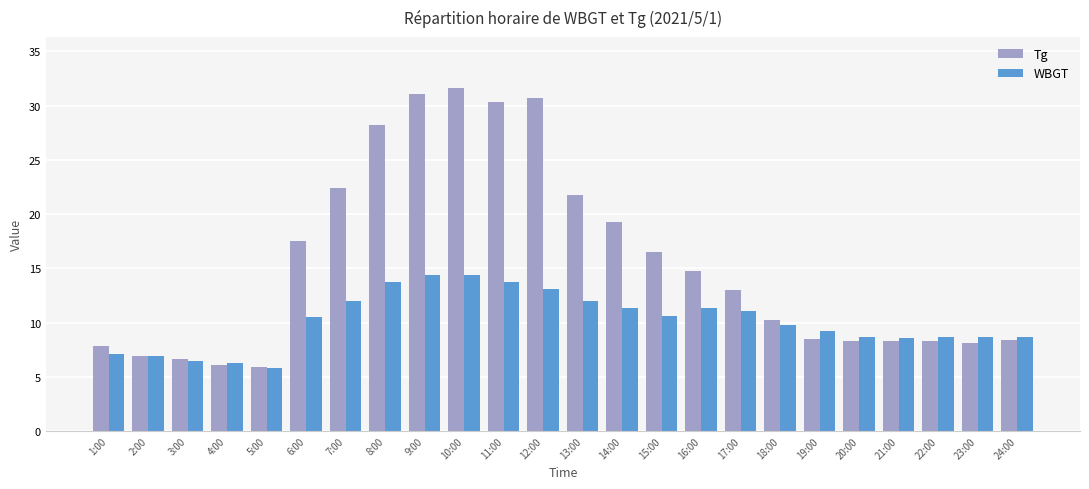

How many bars are there in total?

48